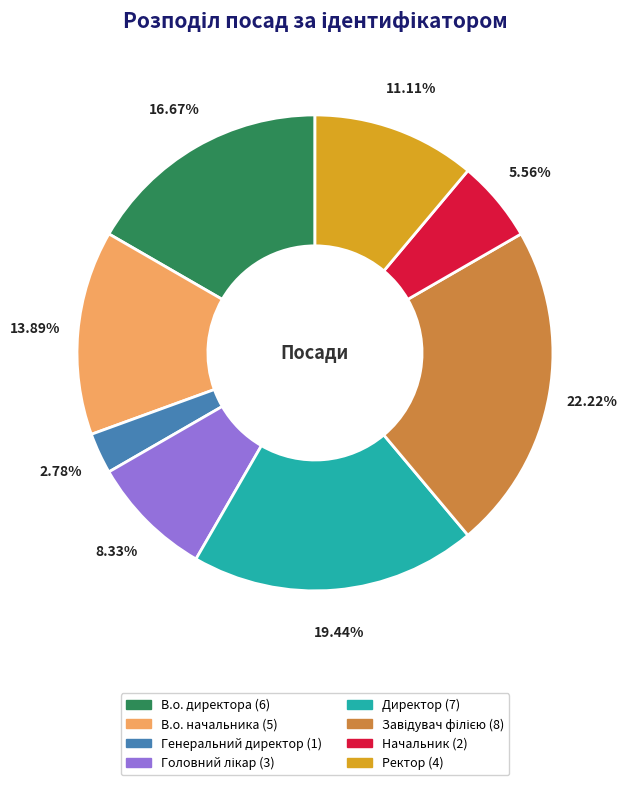

Combined, do Генеральний директор and Ректор account for over 50%?

No